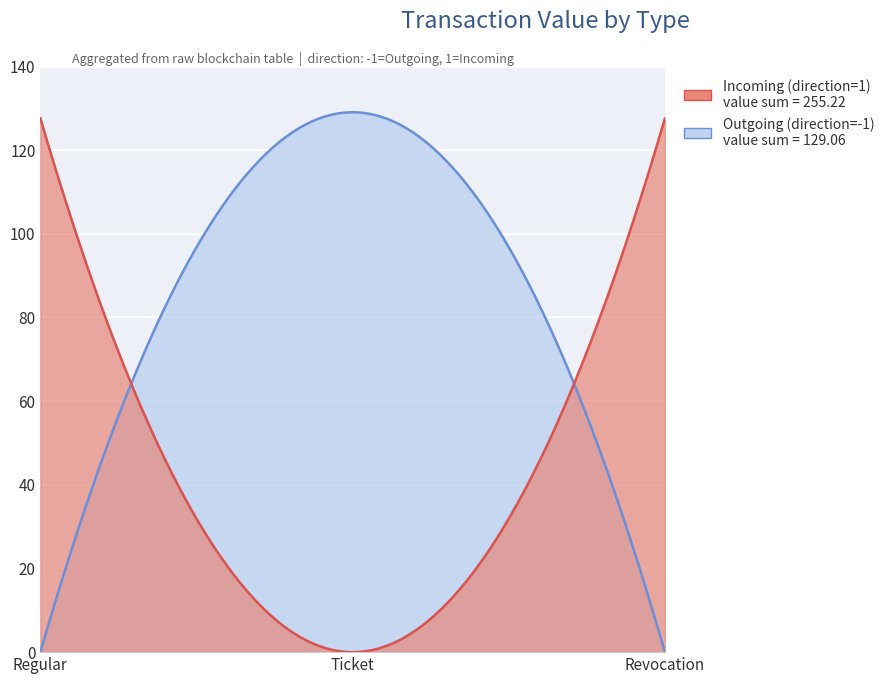

At which label is Revocation closest to 63?

tx_type: Ticket